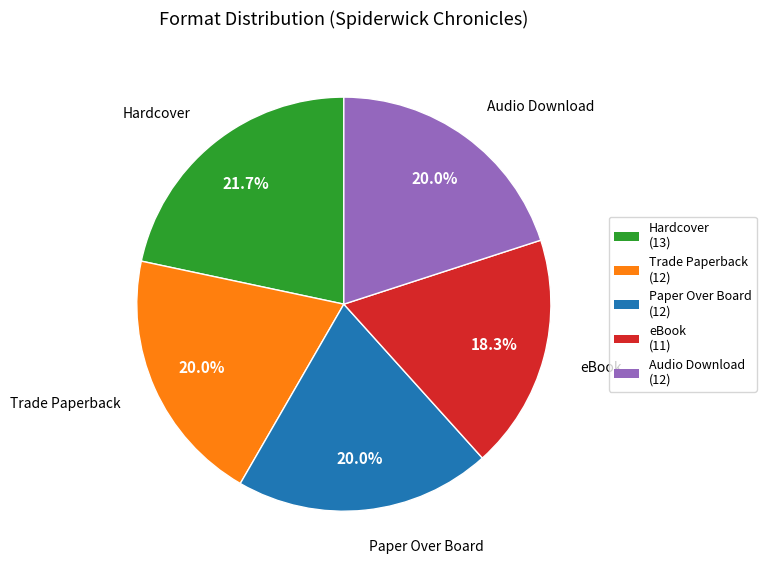

Which slice is the largest?

Hardcover